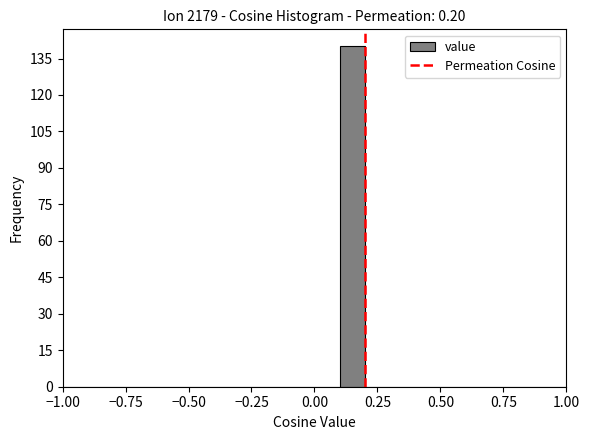

Read against the x-axis, roughly where is the centre of the tallest bar?

0.15